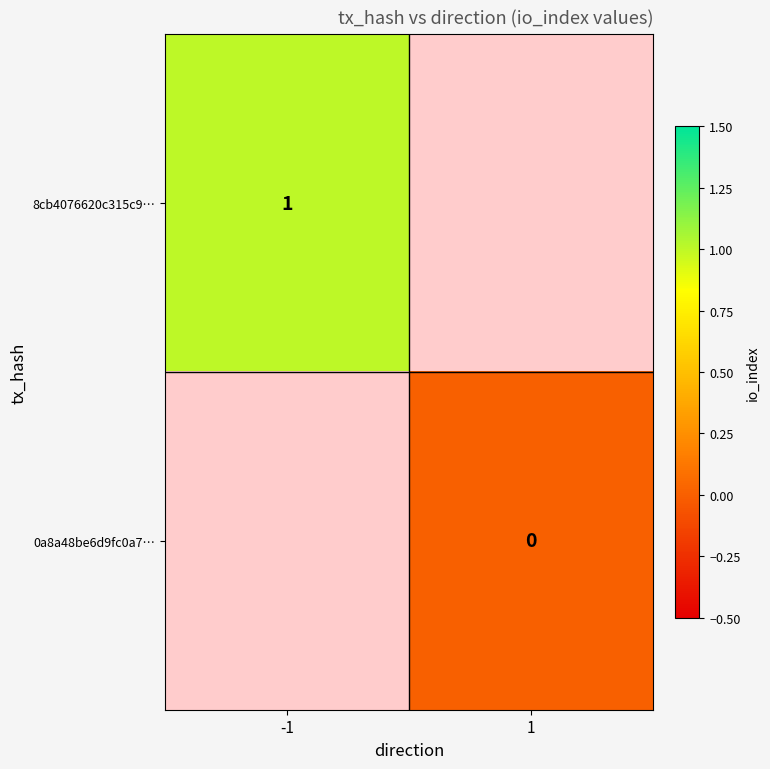

Is it true that 8cb4076620c315c9… equals 2 at -1?

False